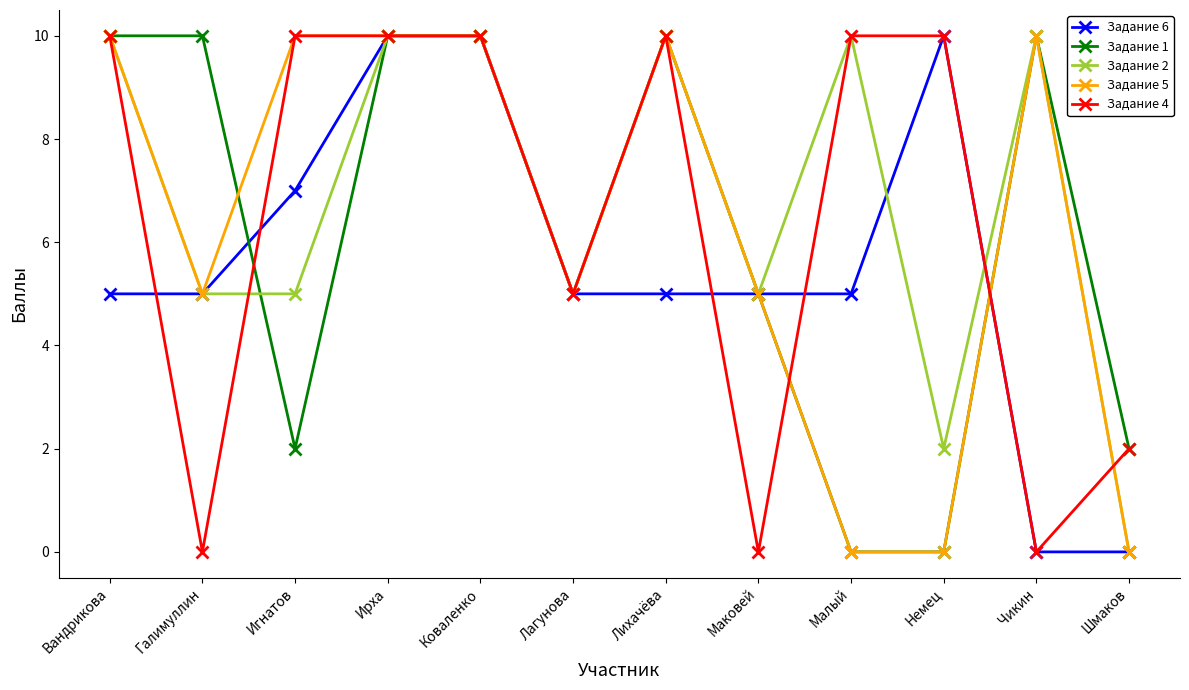

What is the total value across all series at Лагунова?

25